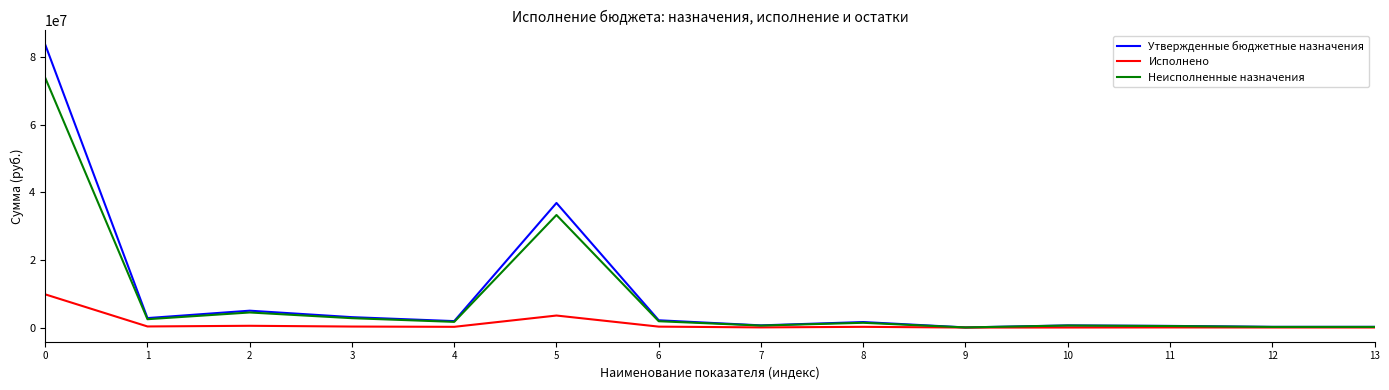

Rank the series by their maximum value, from highest to lowest.

Утвержденные бюджетные назначения, Неисполненные назначения, Исполнено